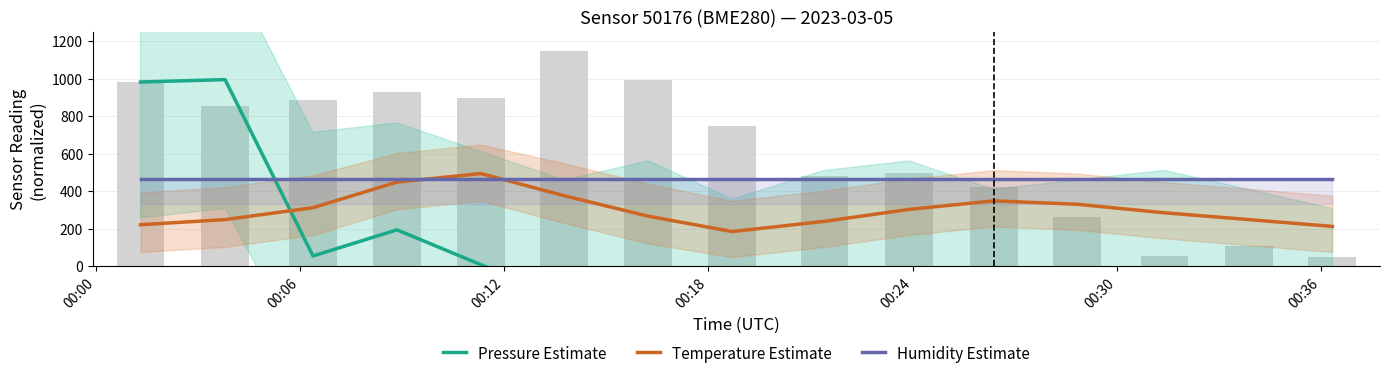

At how many categories does at least one series exceed 961?

2